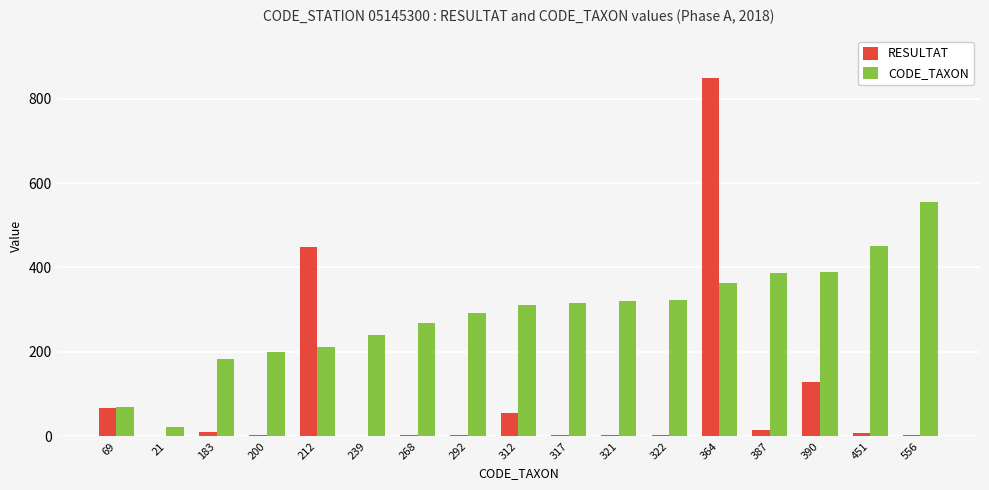

Which series has the largest total across all categories?

CODE_TAXON